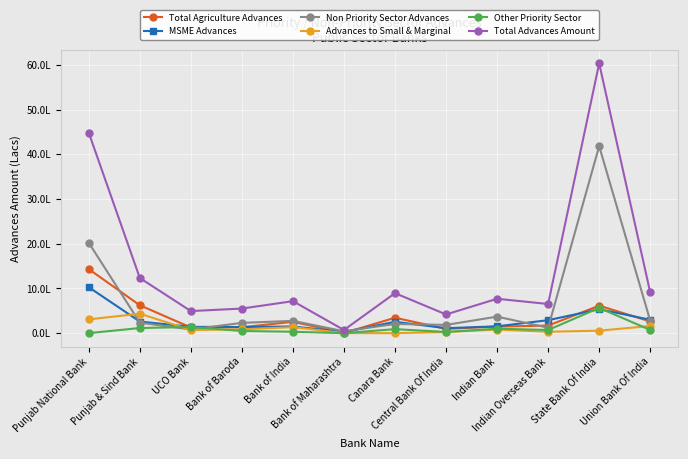

Which has a higher value, Punjab National Bank or Central Bank Of India?

Punjab National Bank